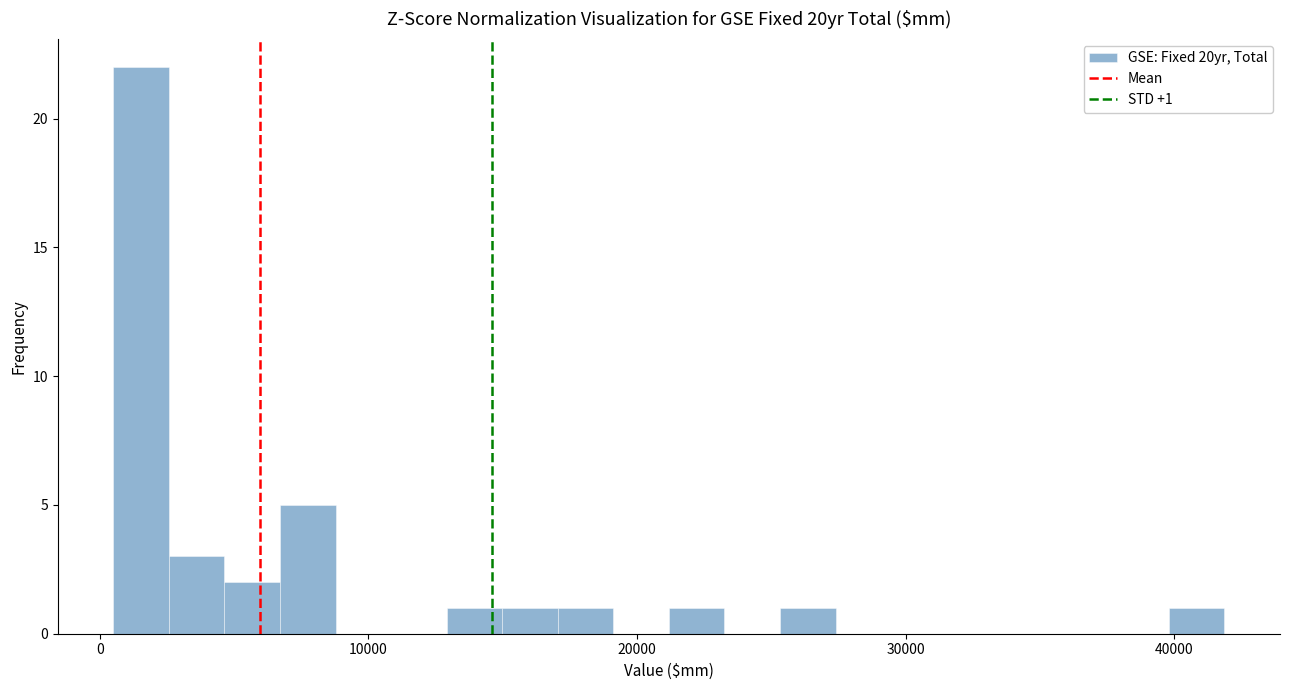

Around what value on the x-axis is the tallest bar? Give the approximate position of its centre, as read against the axis.

2000